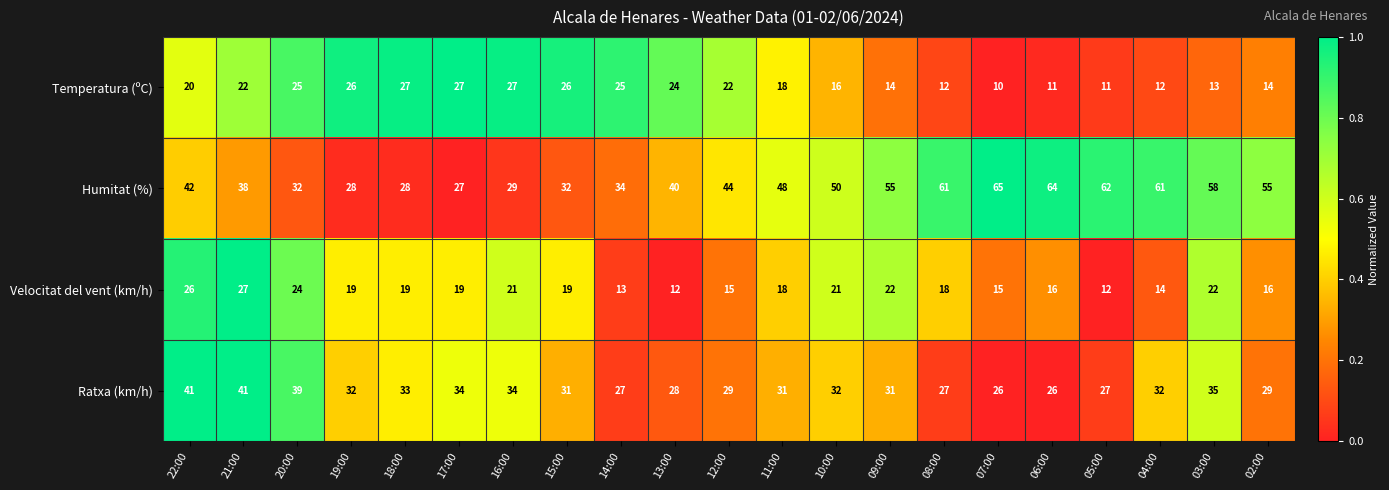

What is the approximate value of Humitat (%) at 08:00, to the nearest 5?

60